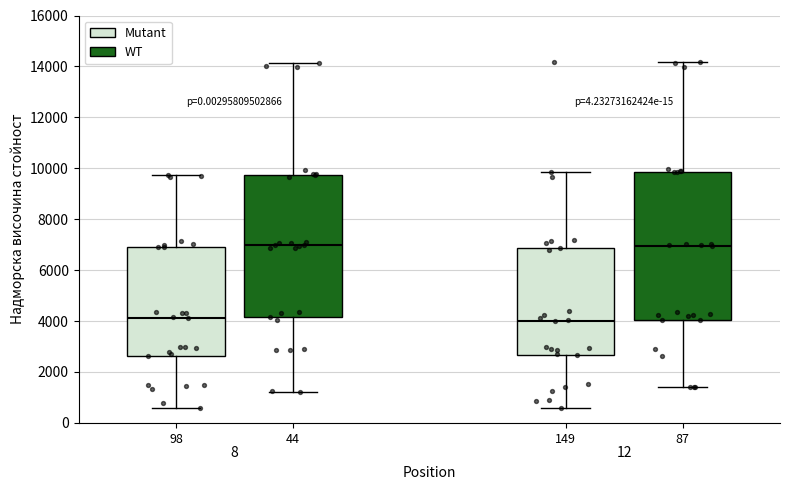

Comparing the boxes themselves (not the whiskers), which one is the tallest?

87